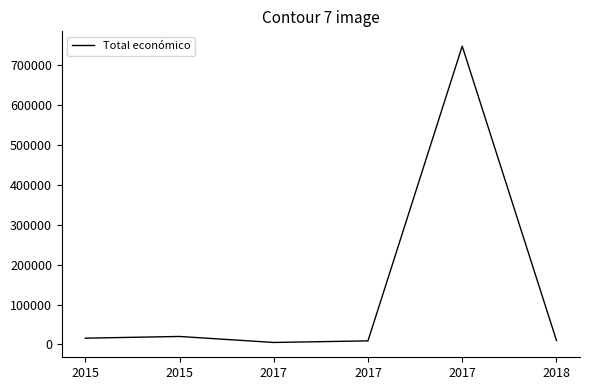

What is the sum of the values at 2015 and 2017?

25000